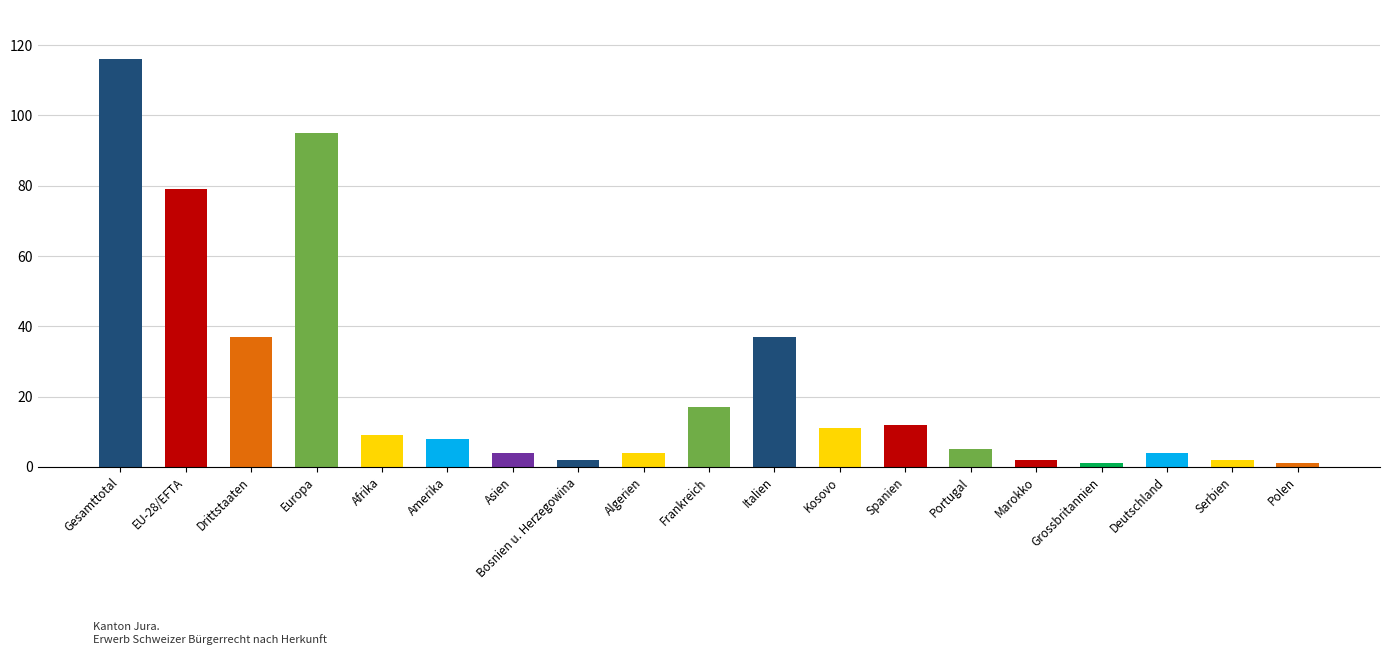

What is the difference between the maximum and minimum values?

115